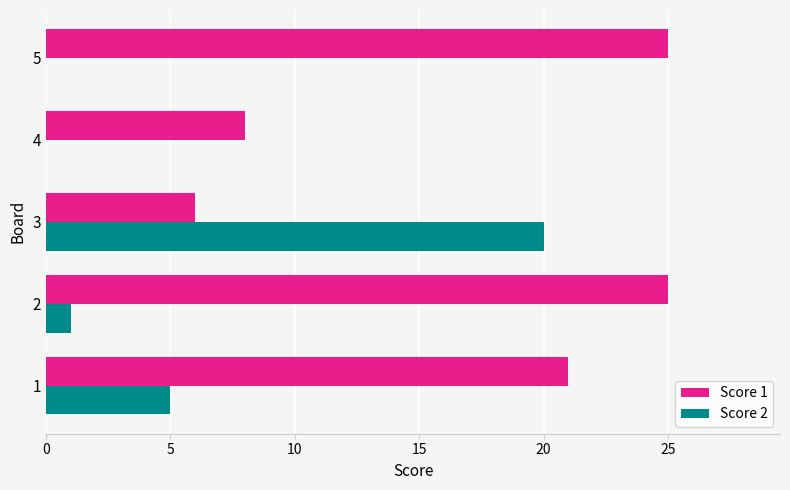

Is the value of Score 1 at 5 greater than the value of Score 2 at 2?

Yes